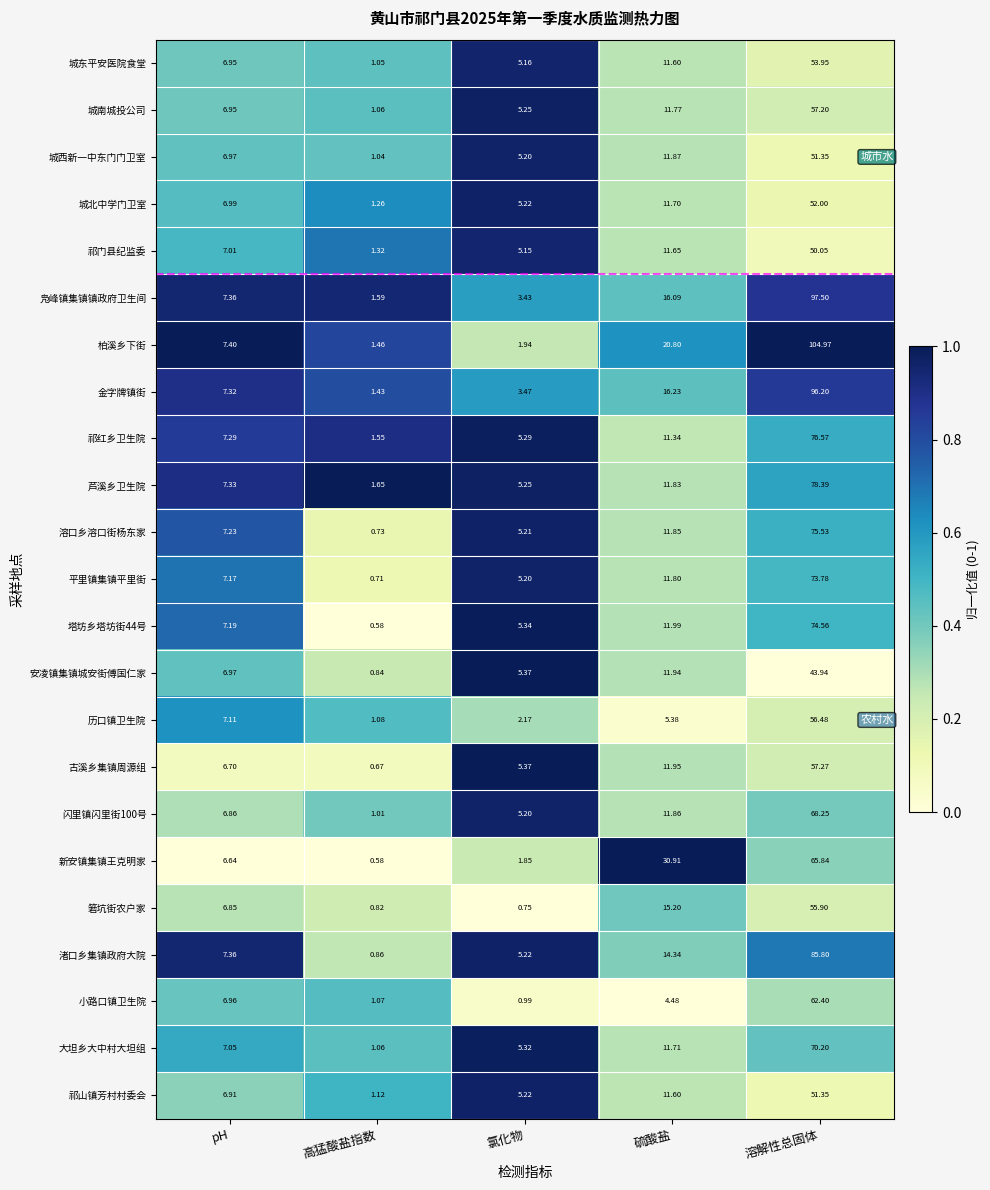

At which label does 小路口镇卫生院 first exceed 4?

pH